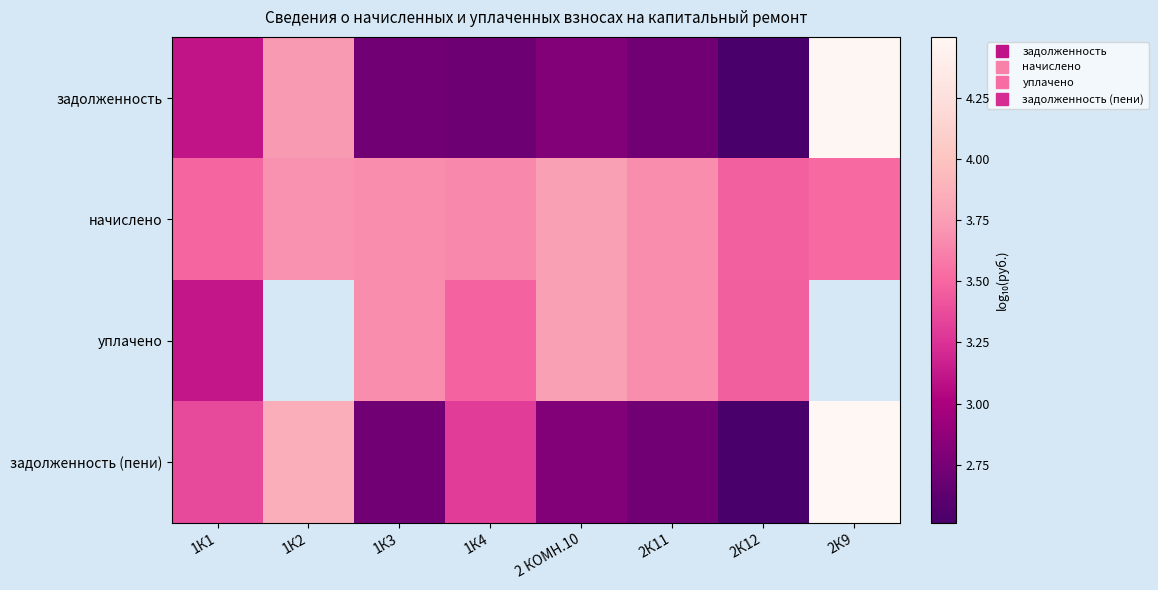

Which series has the largest total across all categories?

начислено